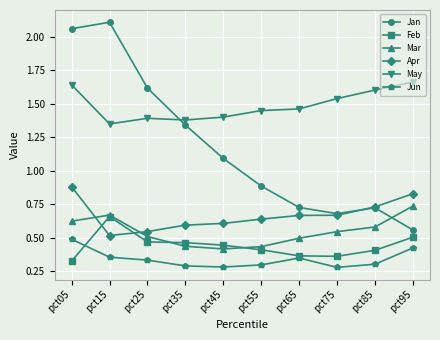

At which category is the sum across all series the highest?

pct05